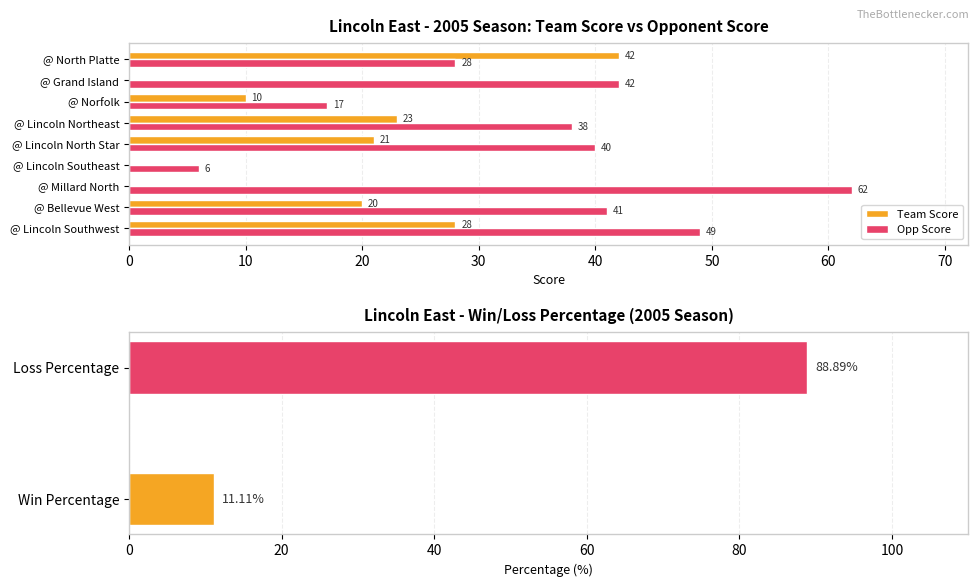

What is the greatest value displayed?

62